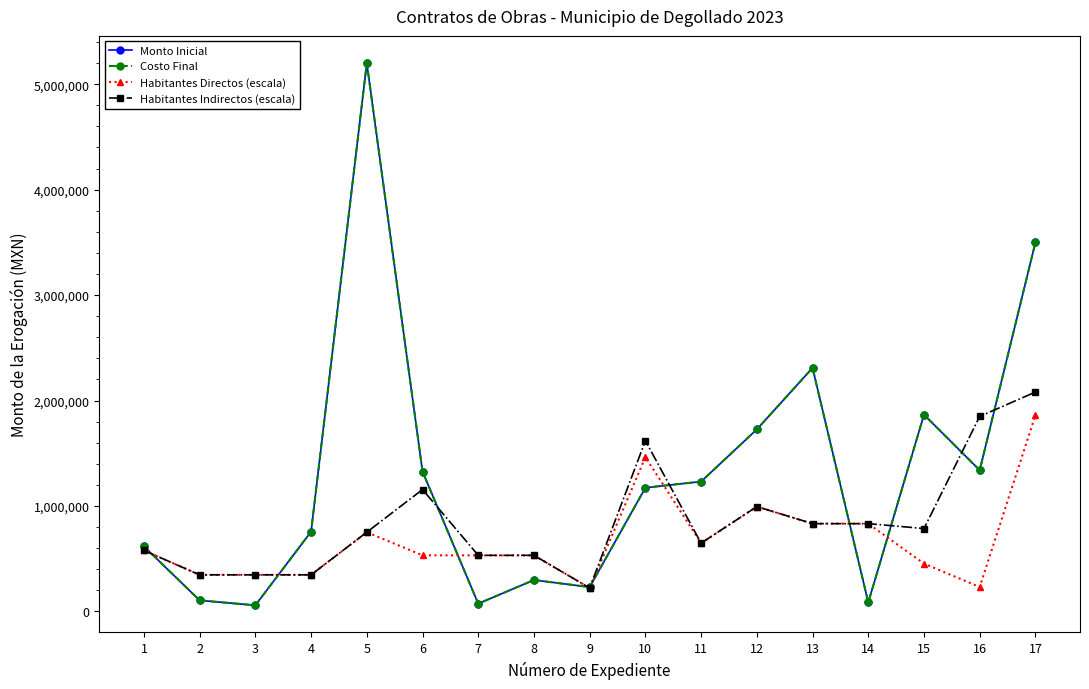

Does the chart have visible grid lines?

No